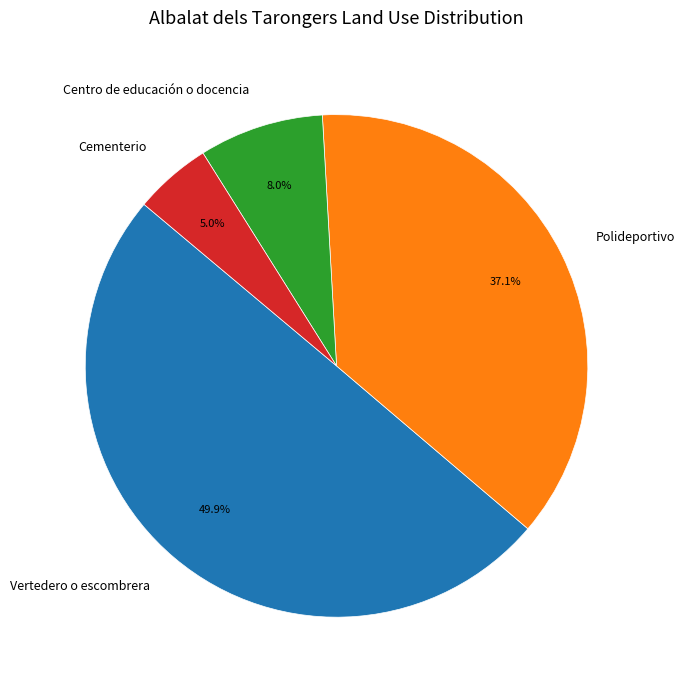

Which has a higher value, Polideportivo or Cementerio?

Polideportivo